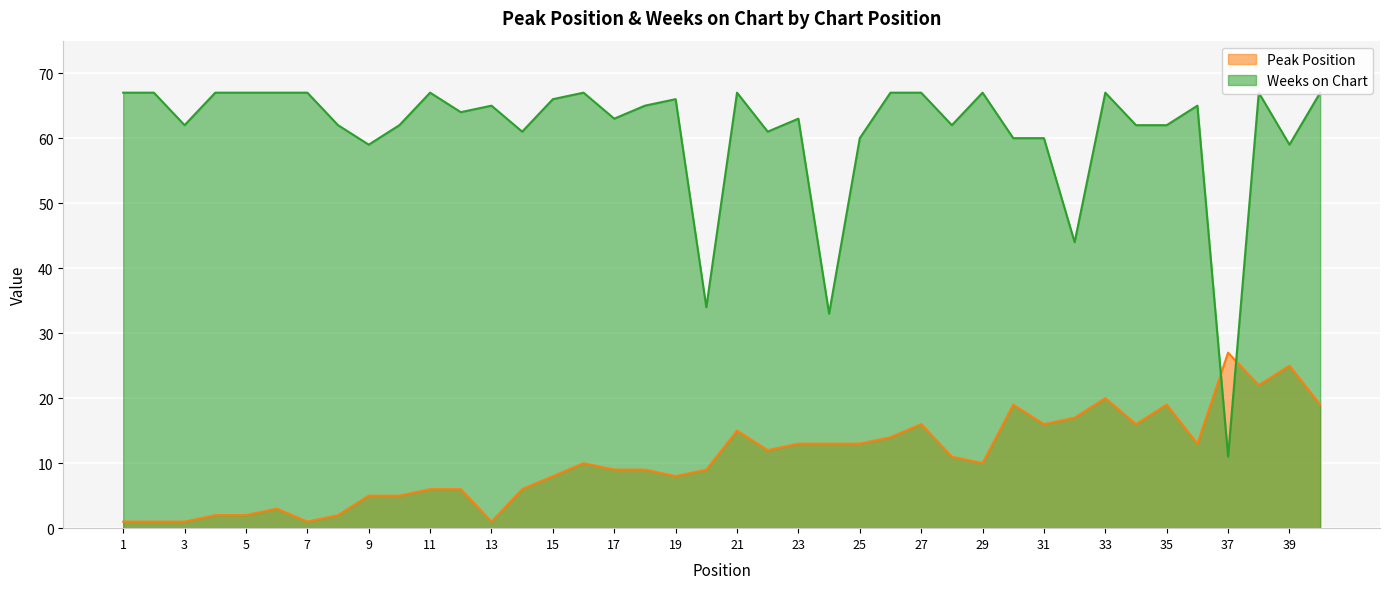

What is the value of the Weeks on Chart point at the 11th from the left?

67